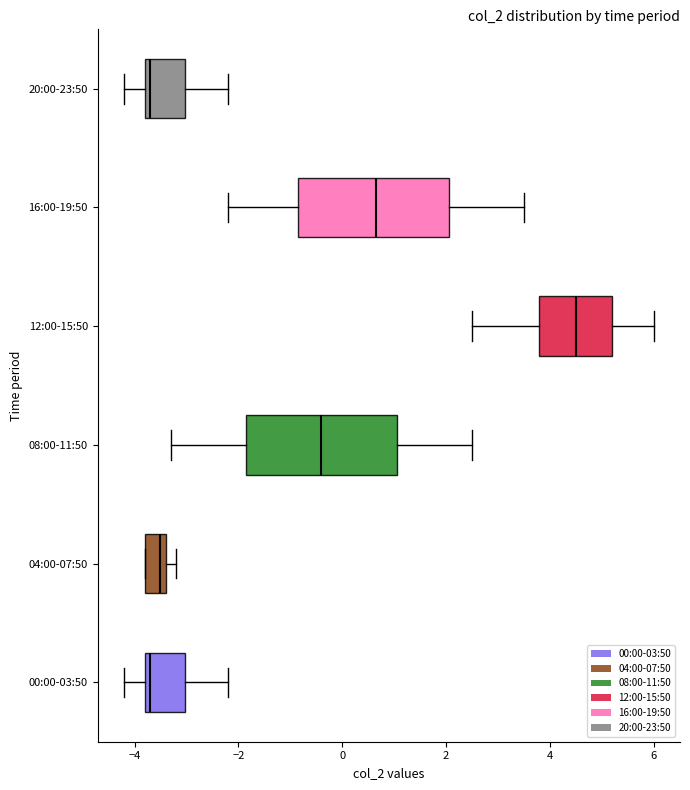

Where is the right edge of the box for 20:00-23:50 on the x-axis? The values are not printed on the chart, so give them approximately, as read against the axis.

-3.0